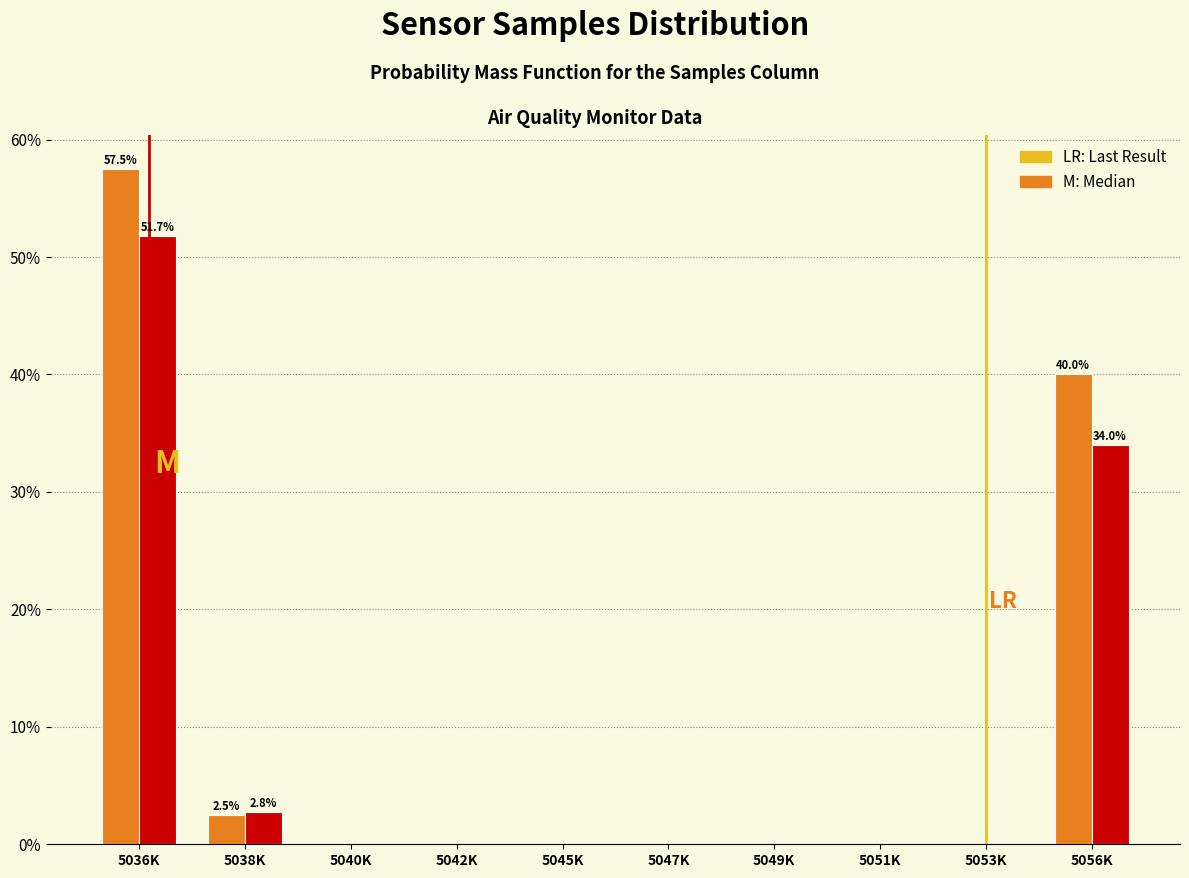

At which category is the sum across all series the highest?

5036K